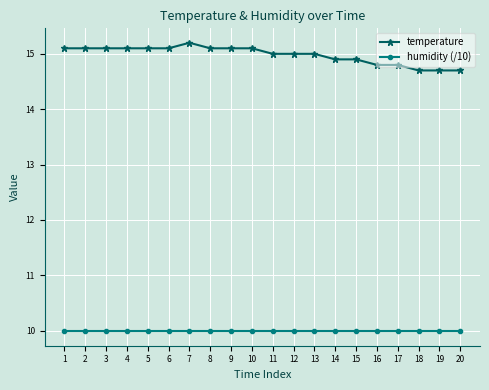

True or false: temperature has more than 0 interior local peaks.

True